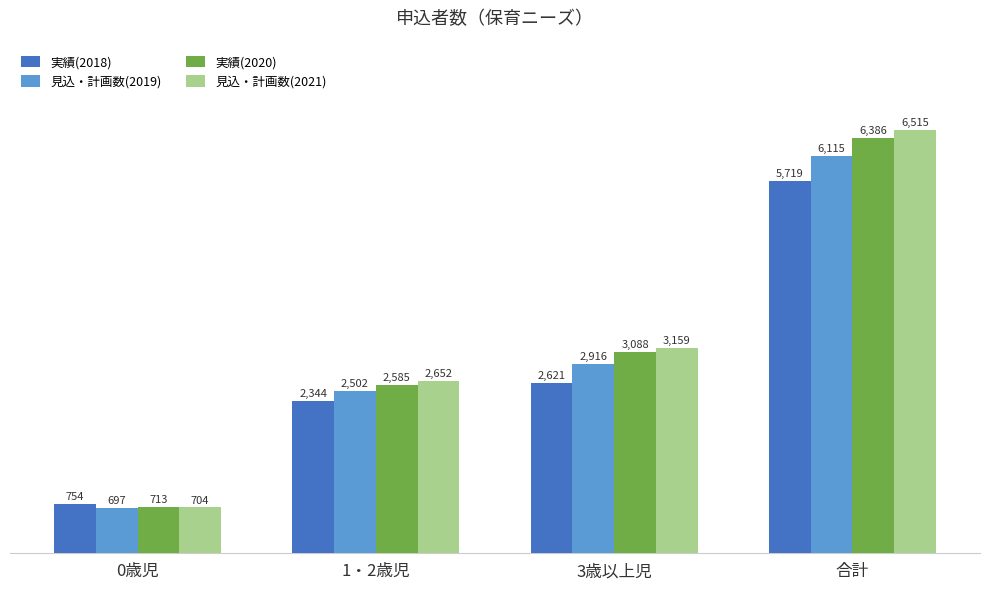

How many categories are shown in the chart?

4